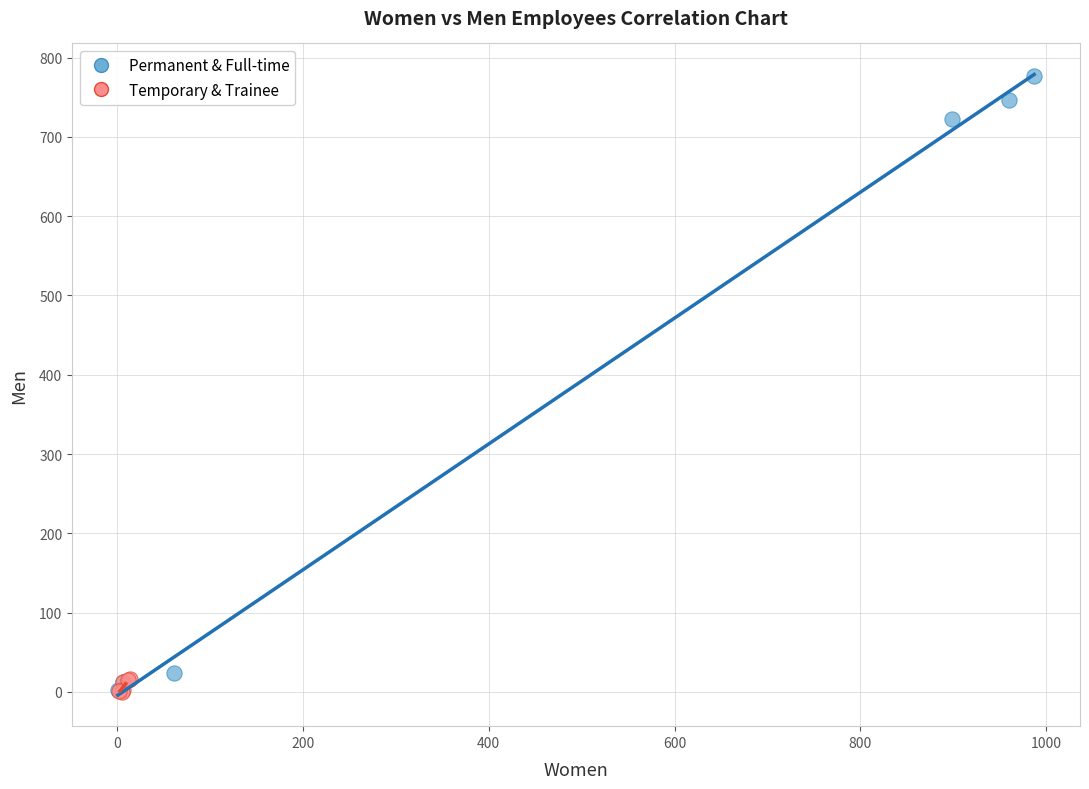

Which series has the largest Y range (max minus min)?

Permanent & Full-time